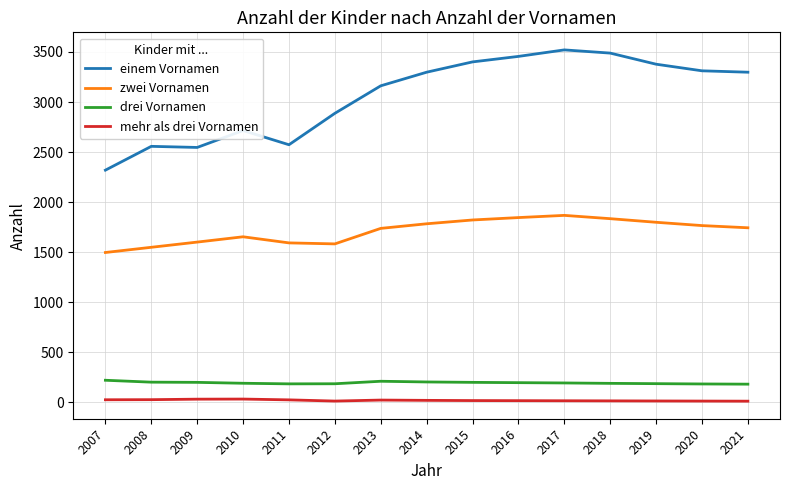

The value of einem Vornamen at 2011 is 1667. True or false?

False